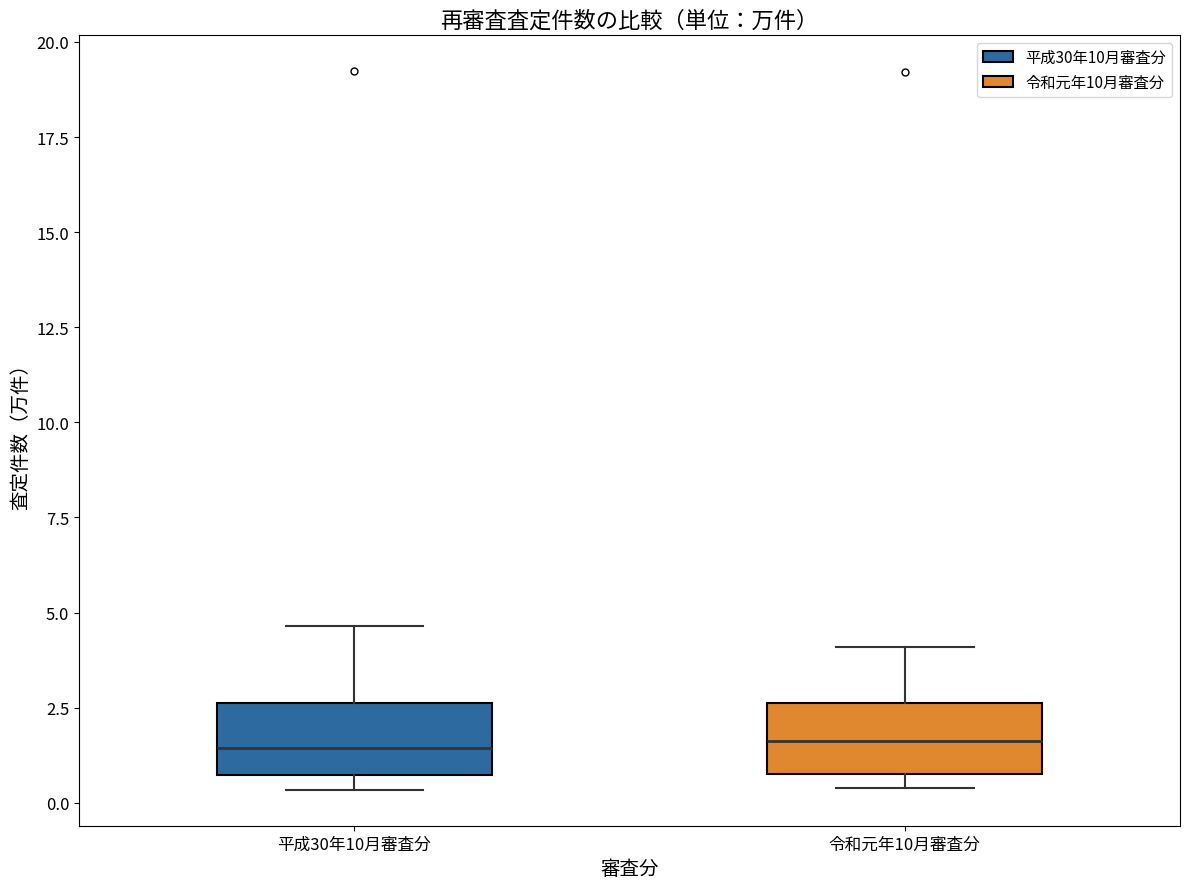

Reading left to right, read every box against the y-axis: the position of its median line, the range the box covers, and the ends of its whiskers. The values are not printed on the chart, so give them approximately, as read against the axis.

平成30年10月審査分: median 1.5, box 0.5 to 2.5, whiskers 0.5 (just below the box's lower edge) to 4.5
令和元年10月審査分: median 1.5, box 1.0 to 2.5, whiskers 0.5 to 4.0